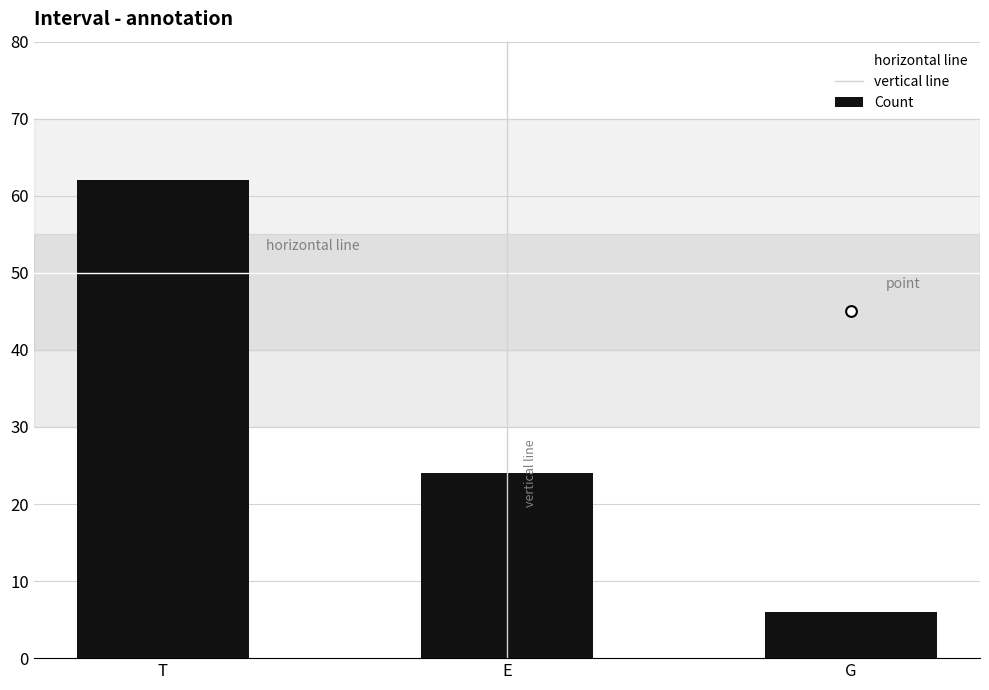

Which has a higher value, G or E?

E